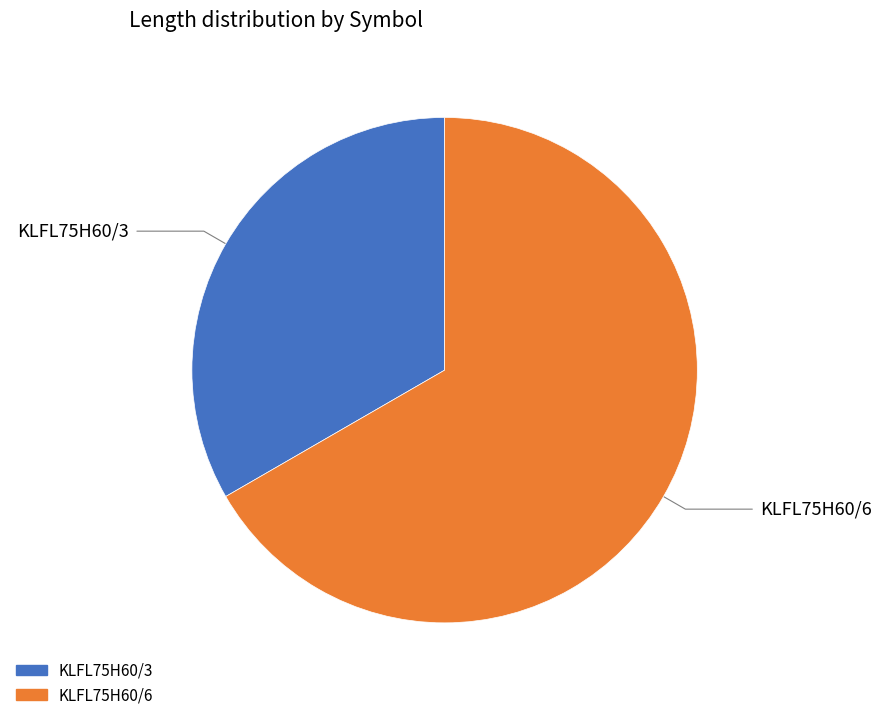

How many slices are in this pie chart?

2